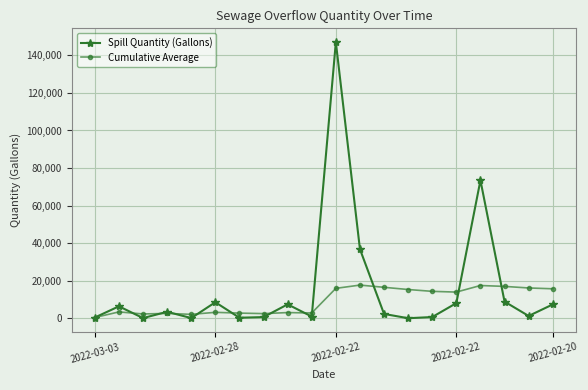

Which series has the widest spread of values?

Spill Quantity (Gallons)